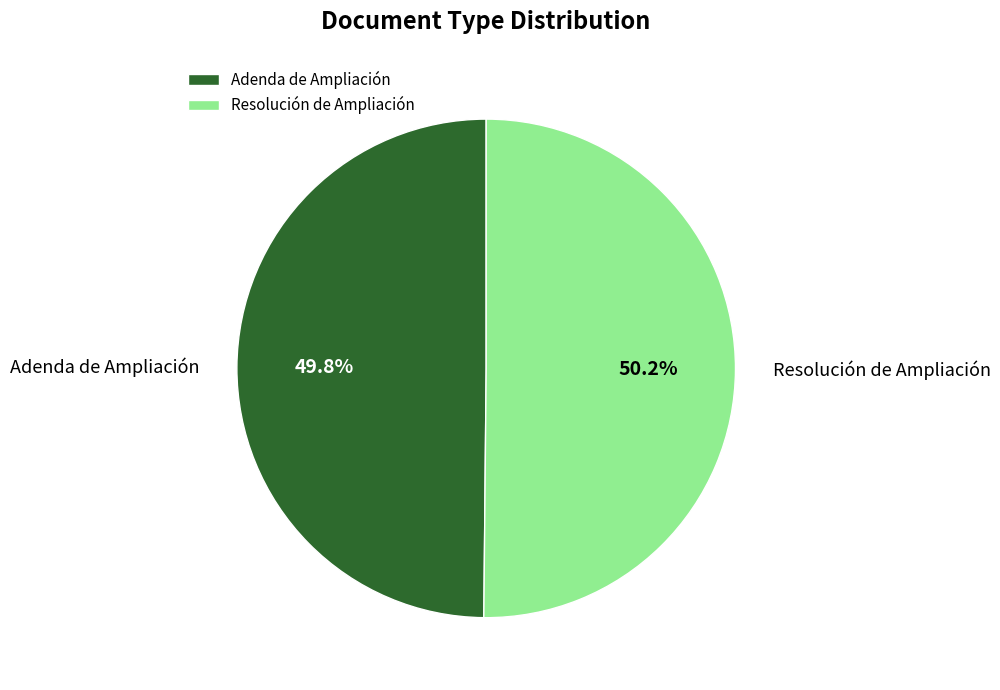

What is the ratio of the value at Adenda de Ampliación to the value at Resolución de Ampliación?

1.0